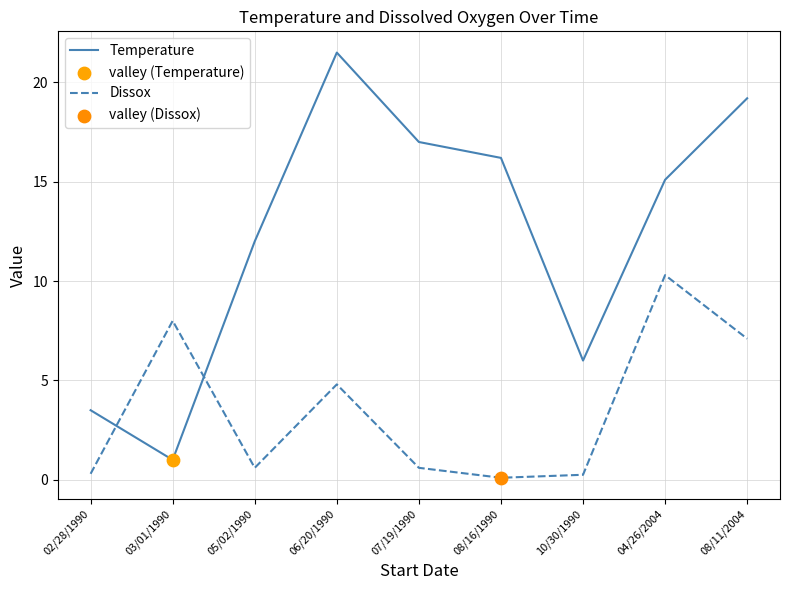

Which series has the largest range (max minus min)?

Temperature